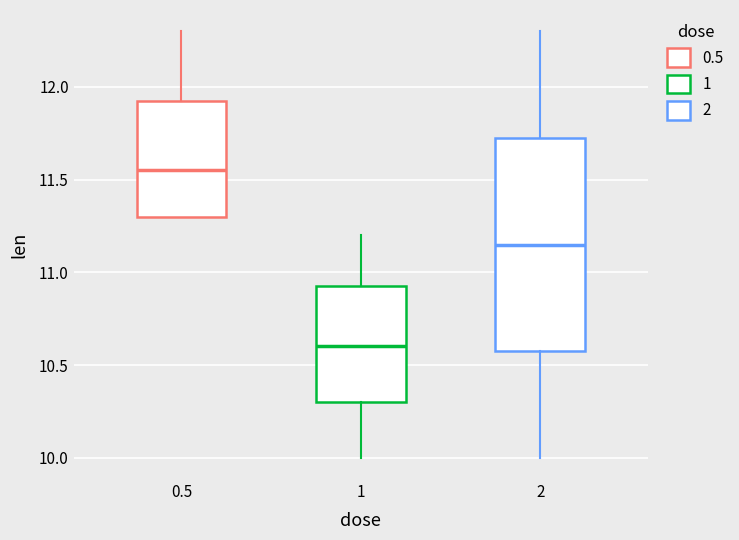

Reading left to right, transcribe this box plot: for each box, give where its median line is, the range the box spans, and where its two whiskers end, as read against the y-axis. The values are not printed on the chart, so give them approximately, as read against the axis.

0.5: median 11.55, box 11.30 to 11.95, whiskers 11.30 to 12.30
1: median 10.60, box 10.30 to 10.95, whiskers 10.00 to 11.20
2: median 11.15, box 10.60 to 11.75, whiskers 10.00 to 12.30